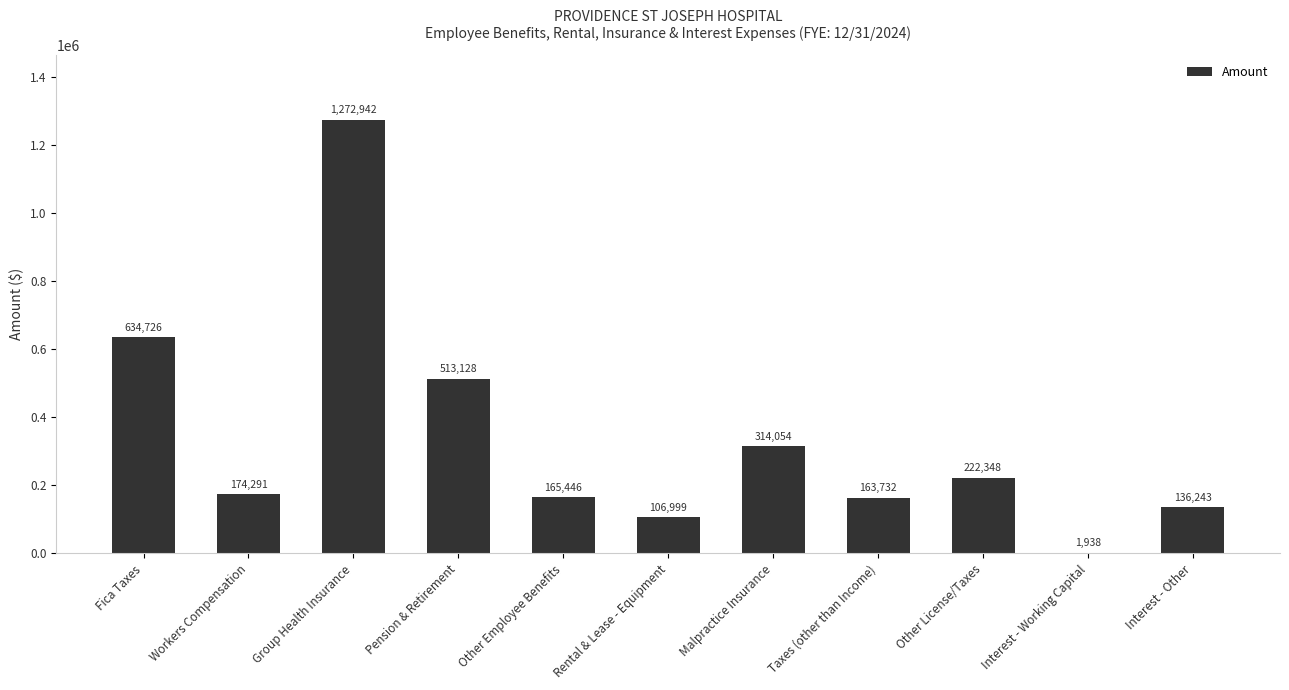

What value does the data have at Other License/Taxes?

222348